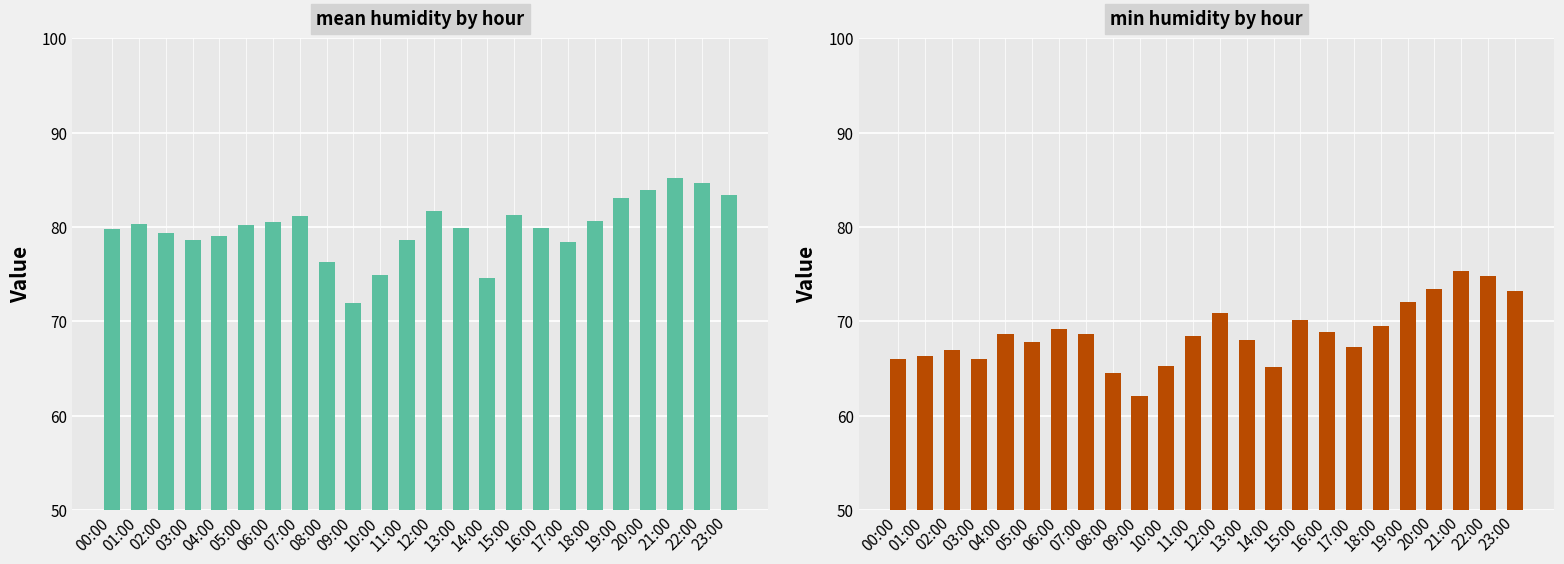

What is the difference between the maximum and second lowest values in the mean_humid series?

10.5